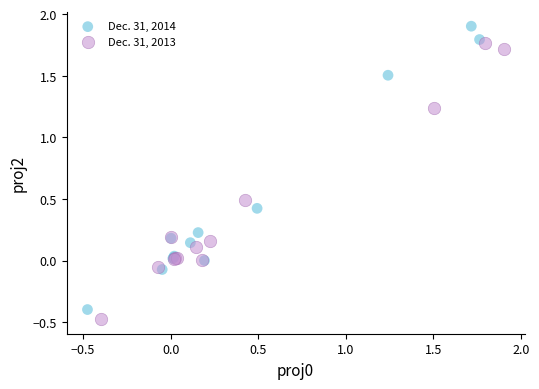

Which series contains the highest Y value?

Dec. 31, 2014